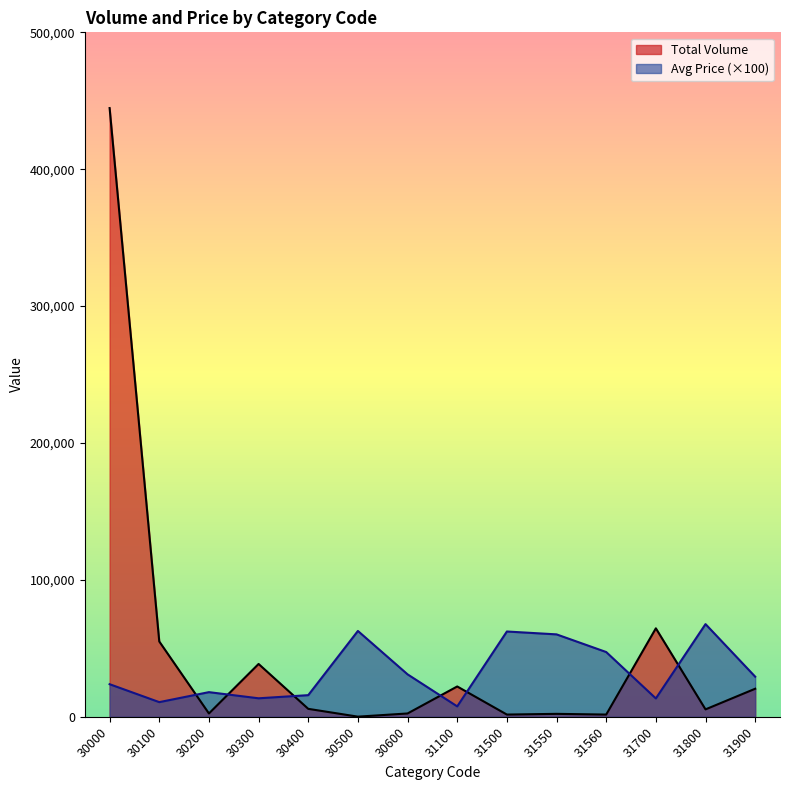

Rank the series by their average value, from highest to lowest.

Total Volume, Avg Price (×100)